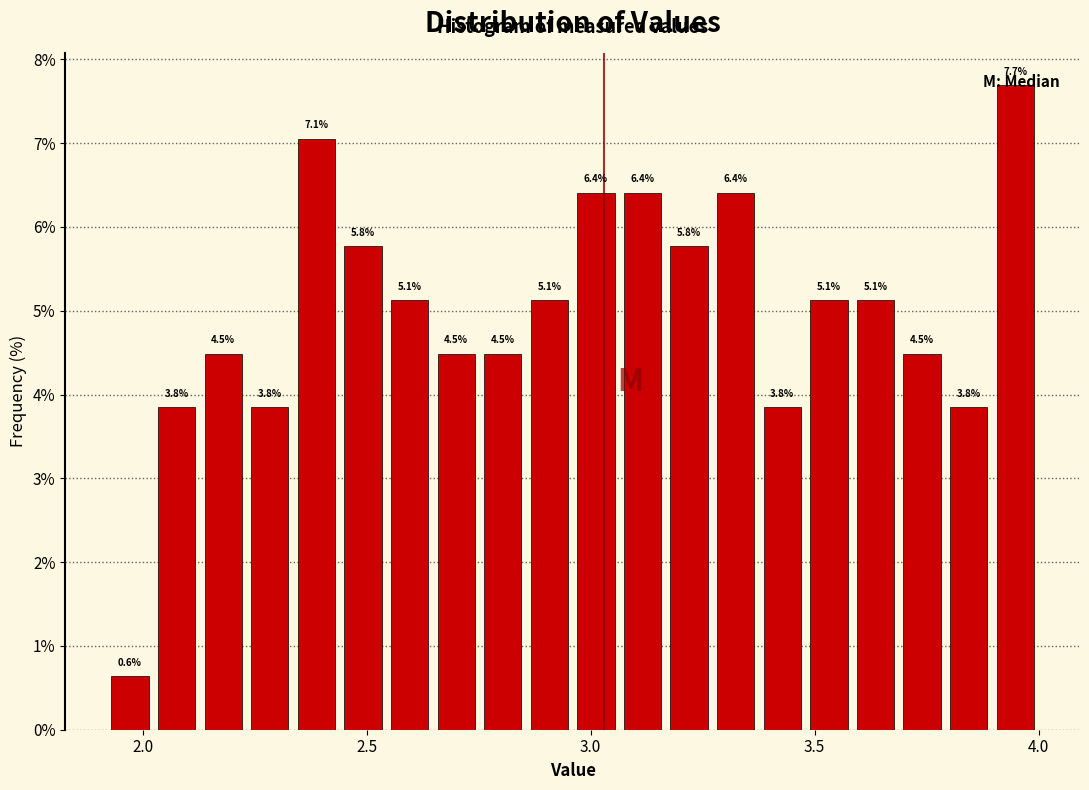

Read against the x-axis, roughly where is the centre of the tallest bar?

3.95